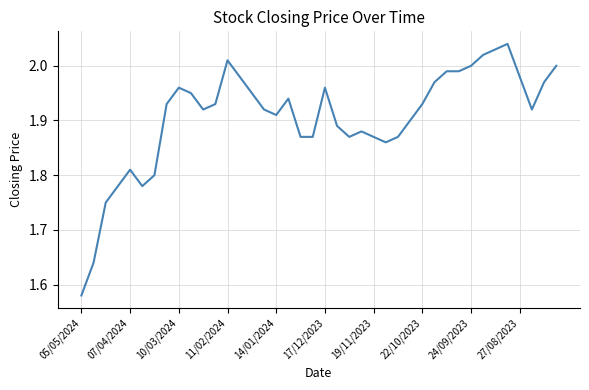

What is the difference between the maximum and minimum values?

0.5